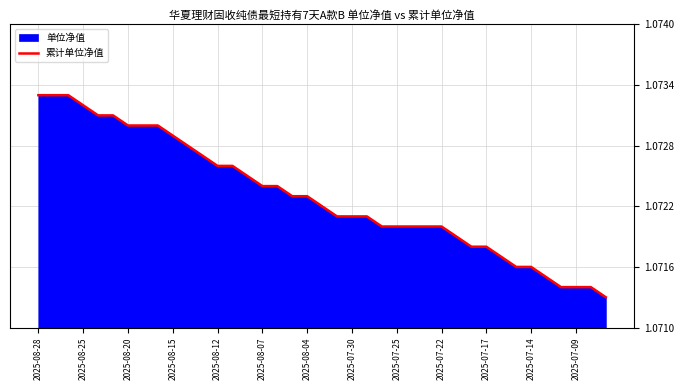

How many lines are shown in the chart?

1